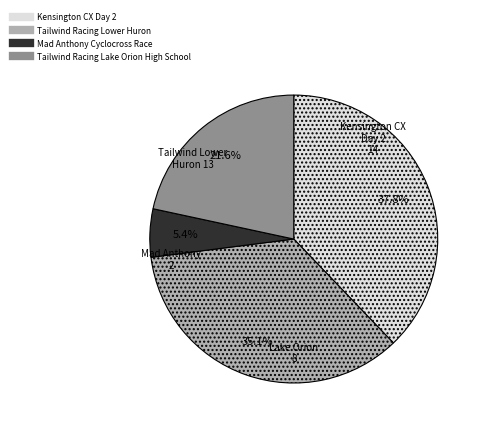

Between Tailwind Racing Lower Huron and Kensington CX Day 2, which is larger?

Kensington CX Day 2